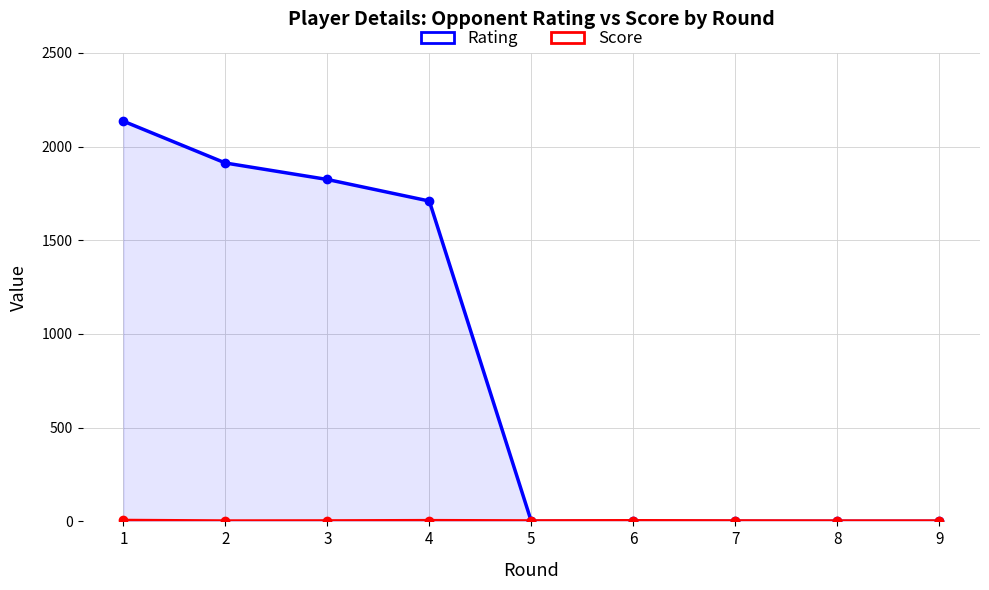

Reading left to right, list all the values displayed in this chart.

Rating: 2135.0	1912.0	1824.0	1709.0	0.0	0.0	0.0	0.0	0.0
Score: 5.0	2.0	2.5	4.0	2.5	3.5	2.5	2.0	2.0